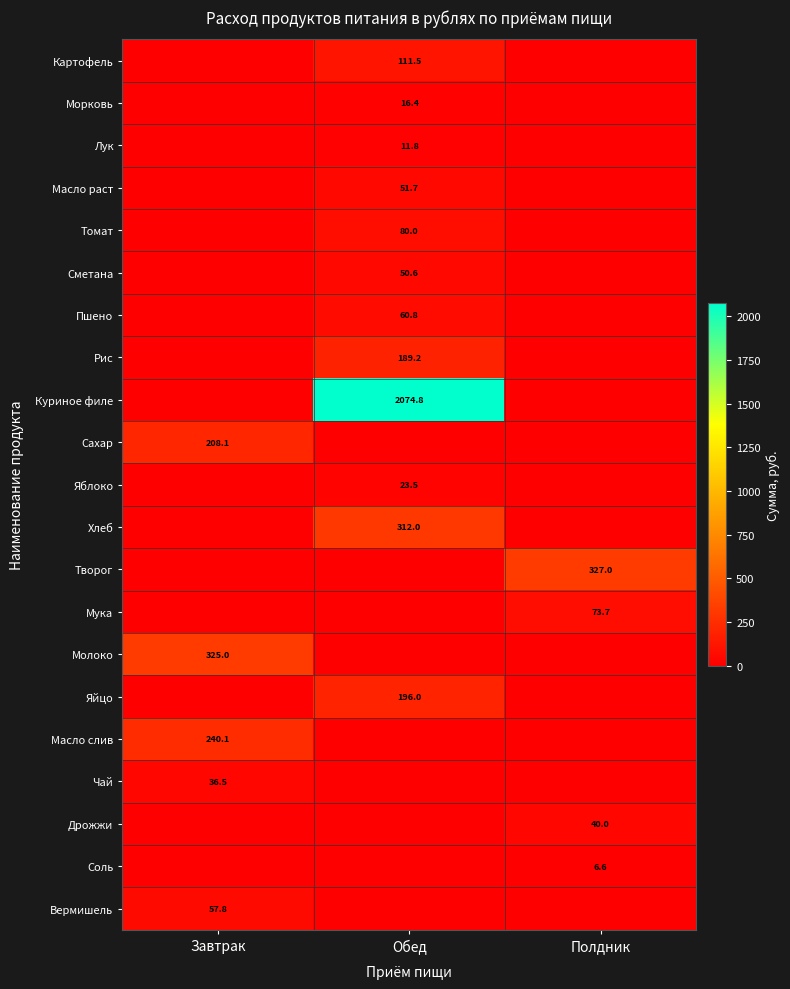

The Масло раст series shows 85.1 at Обед. True or false?

False